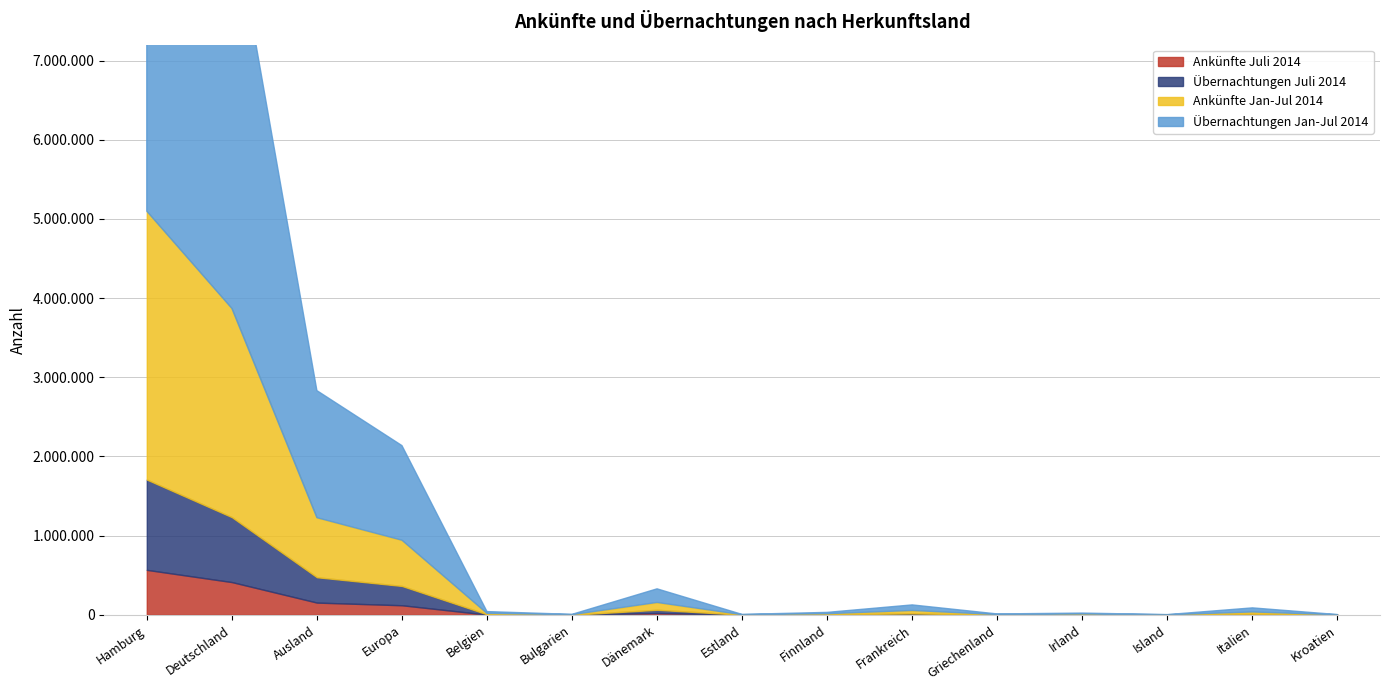

What is the label of the 12th point from the right?

Europa